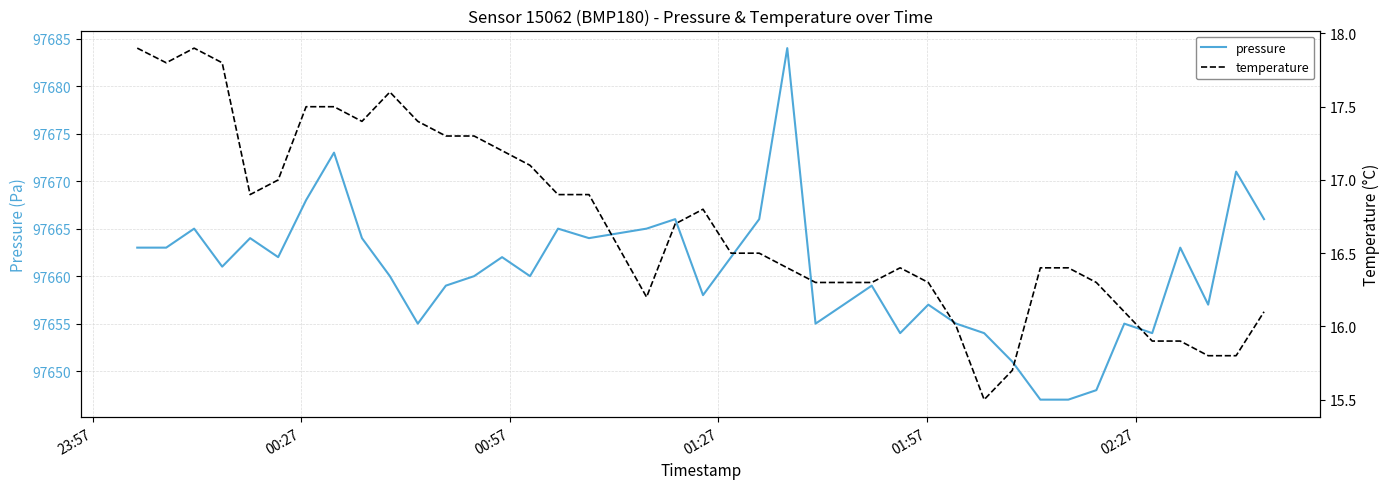

What is the highest value of the pressure series?

97684